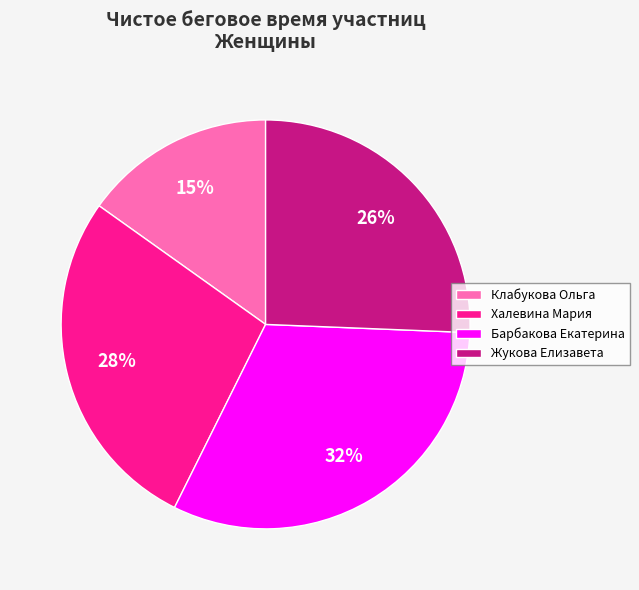

Rank the categories by value from lowest to highest.

Клабукова Ольга, Жукова Елизавета, Халевина Мария, Барбакова Екатерина